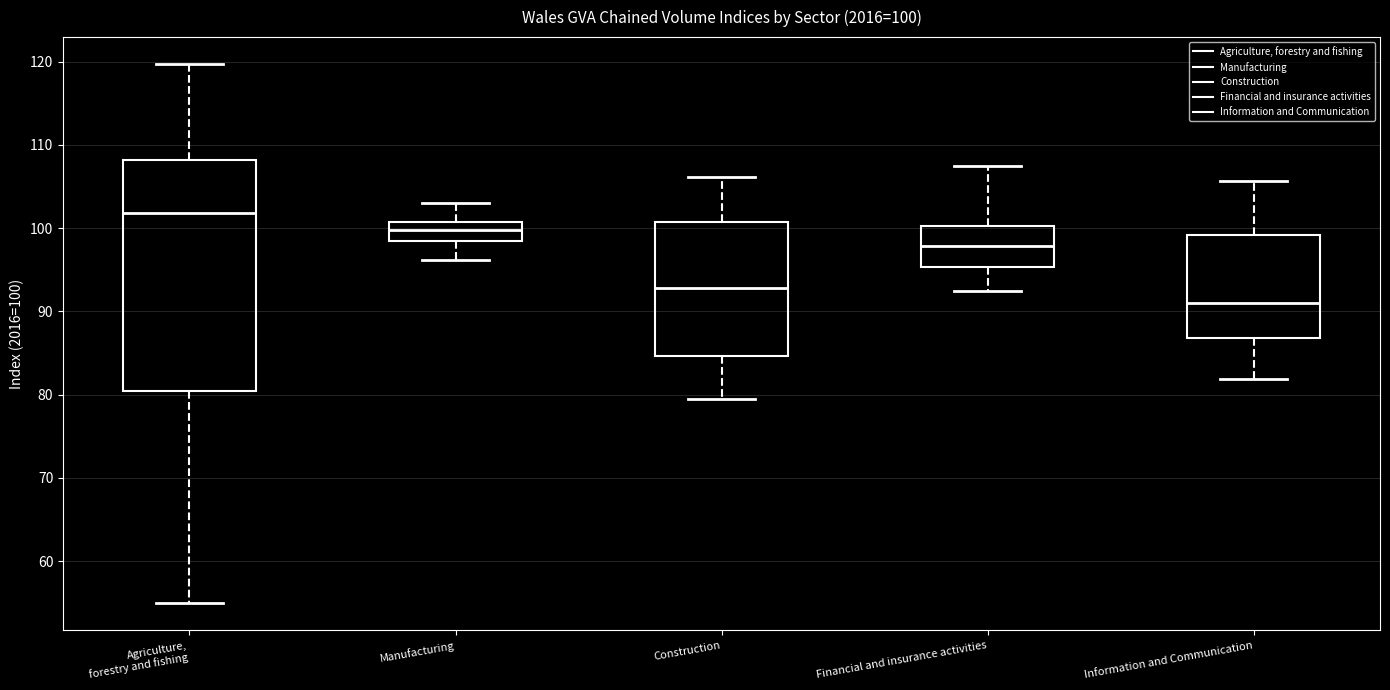

Comparing the boxes themselves (not the whiskers), which one is the tallest?

Agriculture, forestry and fishing